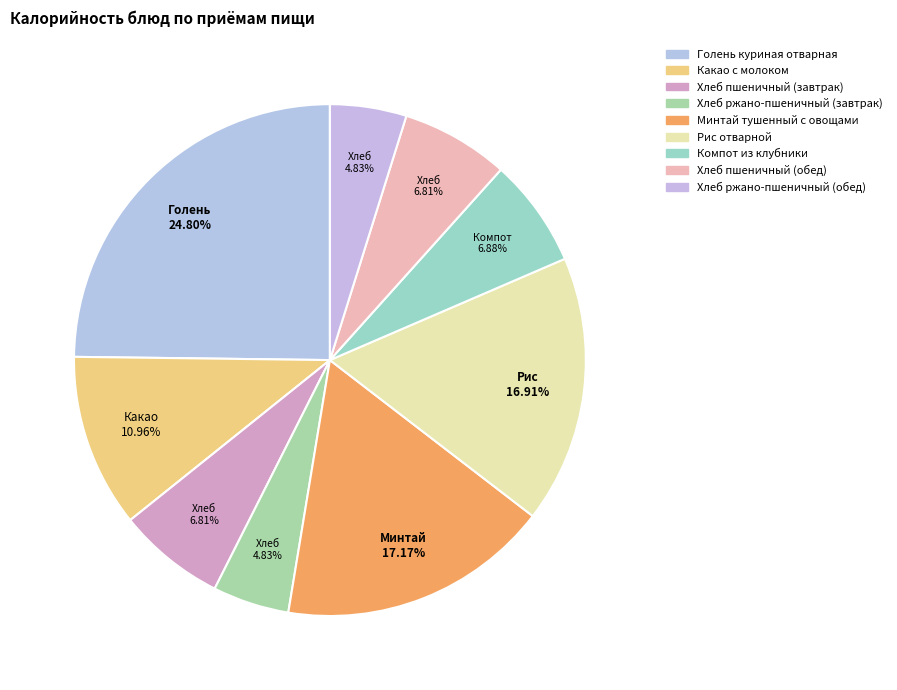

How many segments does this pie chart have?

9